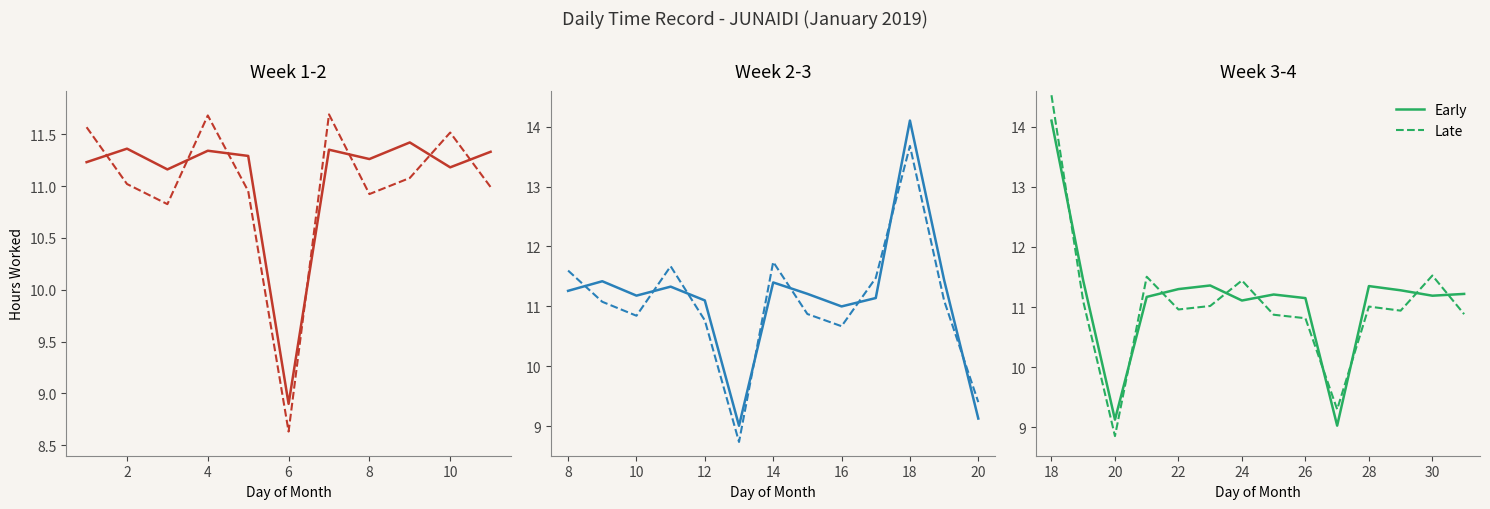

What is the approximate value of Early at 11?

11.3